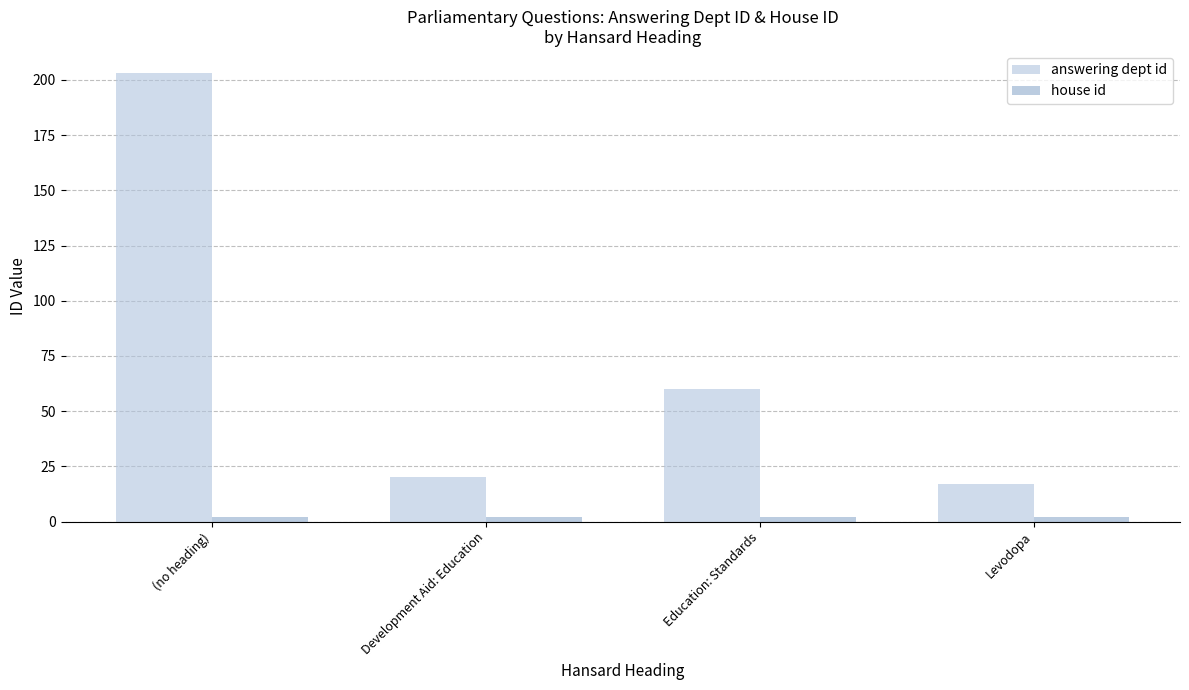

What is the spread (max minus min) of values at (no heading)?

201